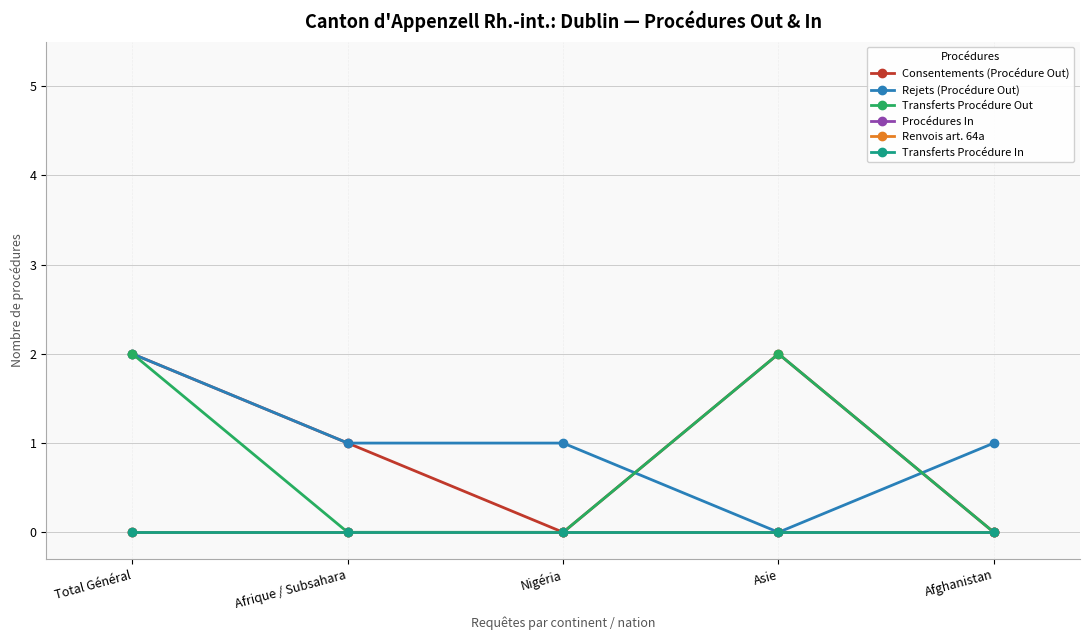

True or false: Consentements (Procédure Out) and Renvois art. 64a cross at least once.

False